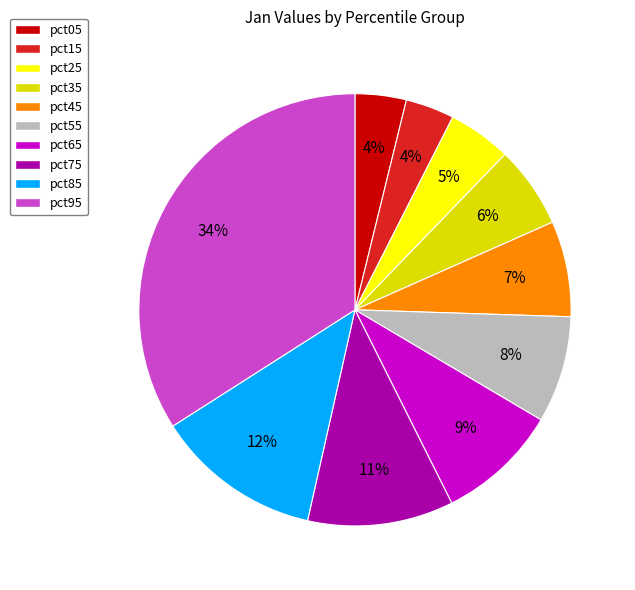

To the nearest percent, what percentage of the pie is pct15?

4%